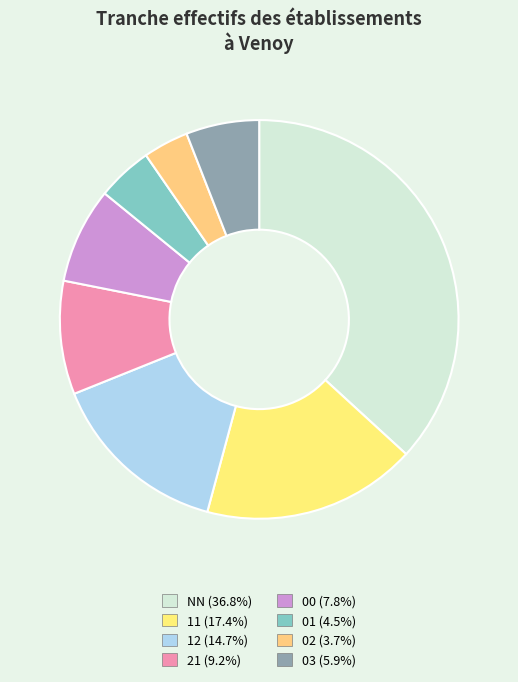

Does any single category account for the majority?

No